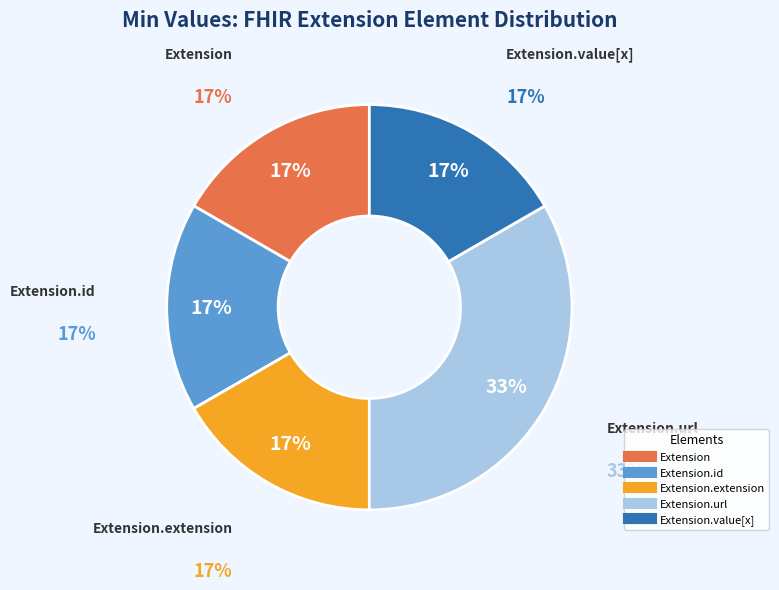

To the nearest percent, what is the average slice percentage?

20%